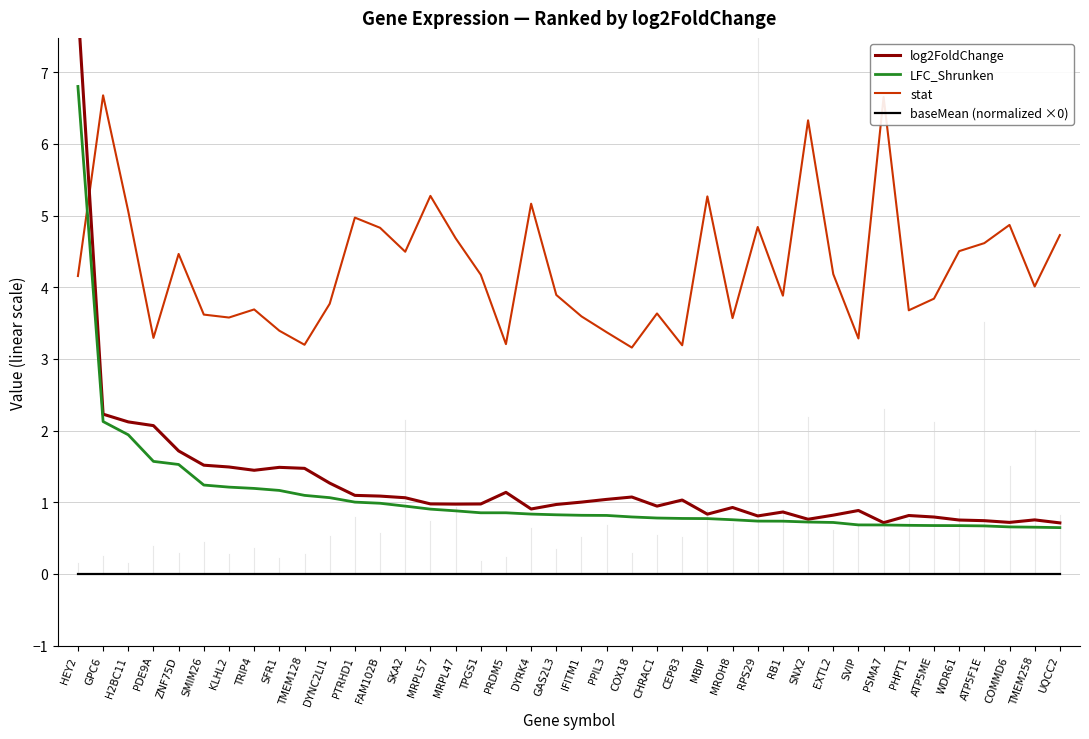

The value of baseMean (normalized ×0) at PHPT1 is 0.0. True or false?

True